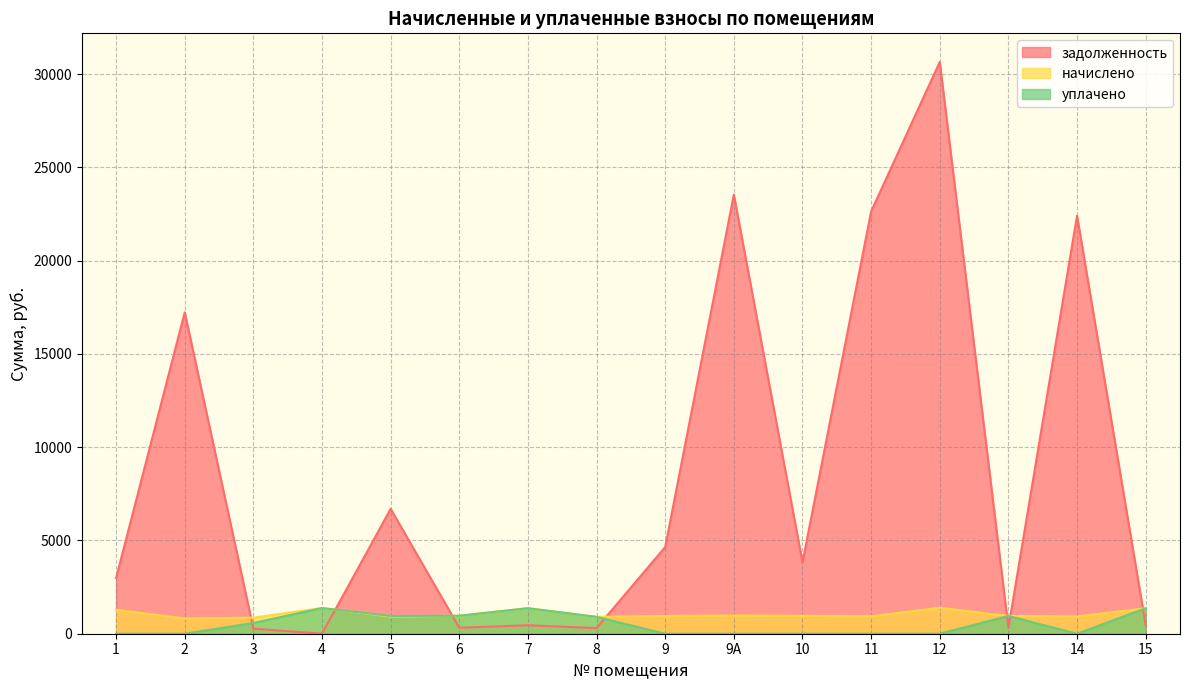

Does the chart have visible grid lines?

Yes